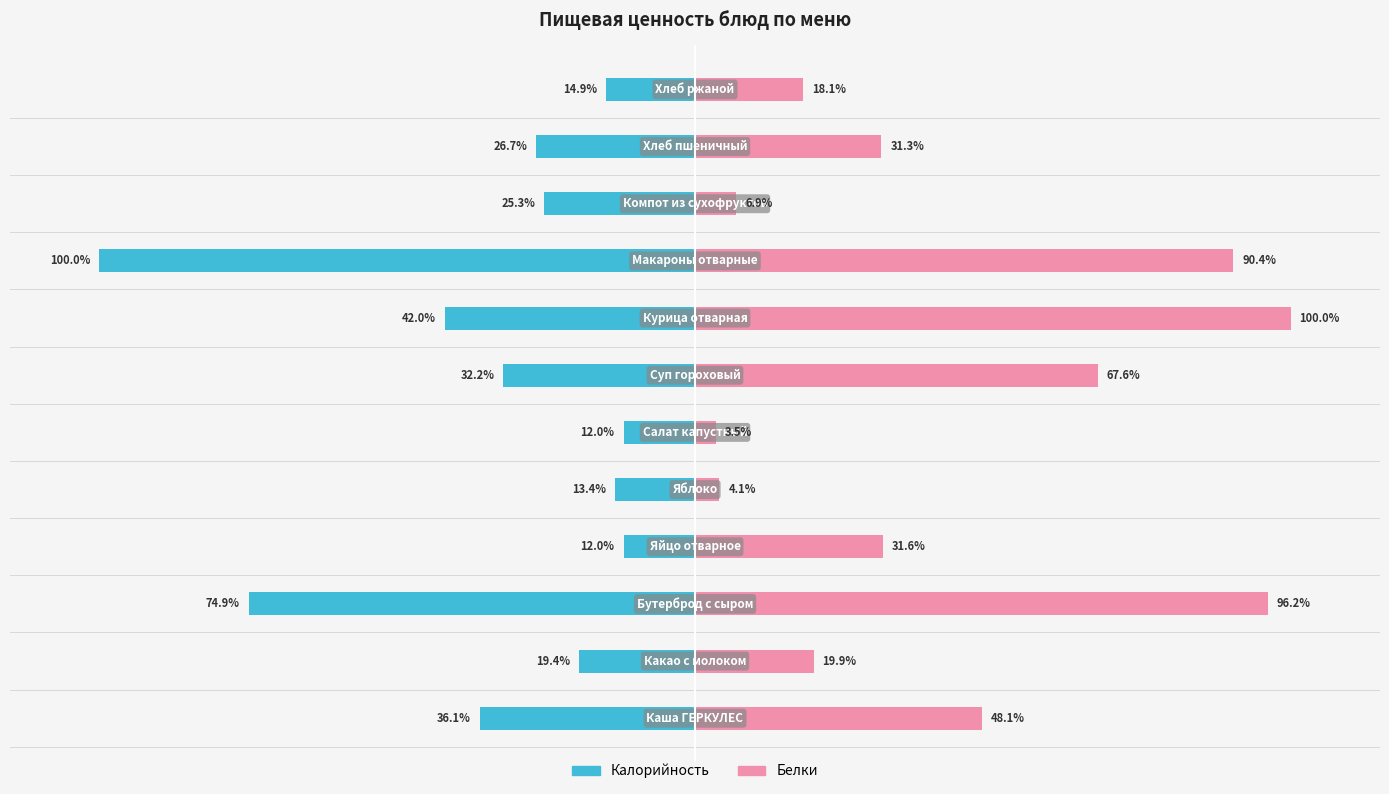

Which series has the widest spread of values?

Белки